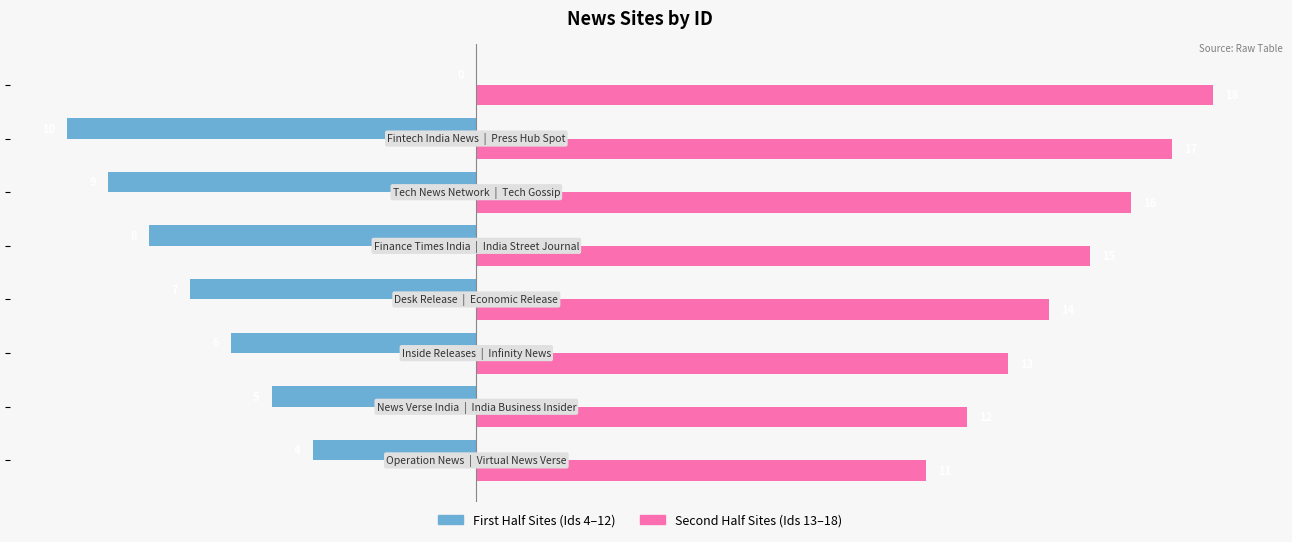

What is the greatest value displayed?

18